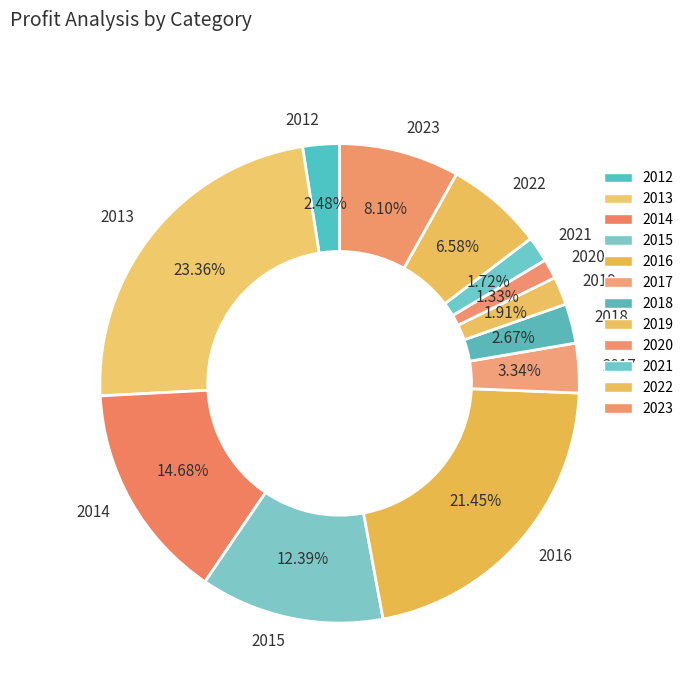

Is there any slice that represents more than half of the pie?

No